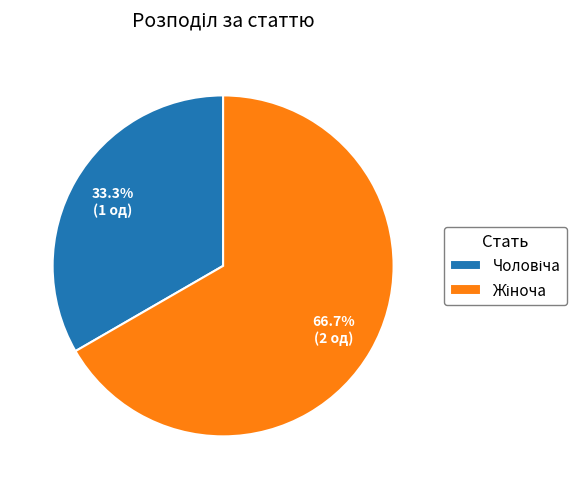

Is there any slice that represents more than half of the pie?

Yes